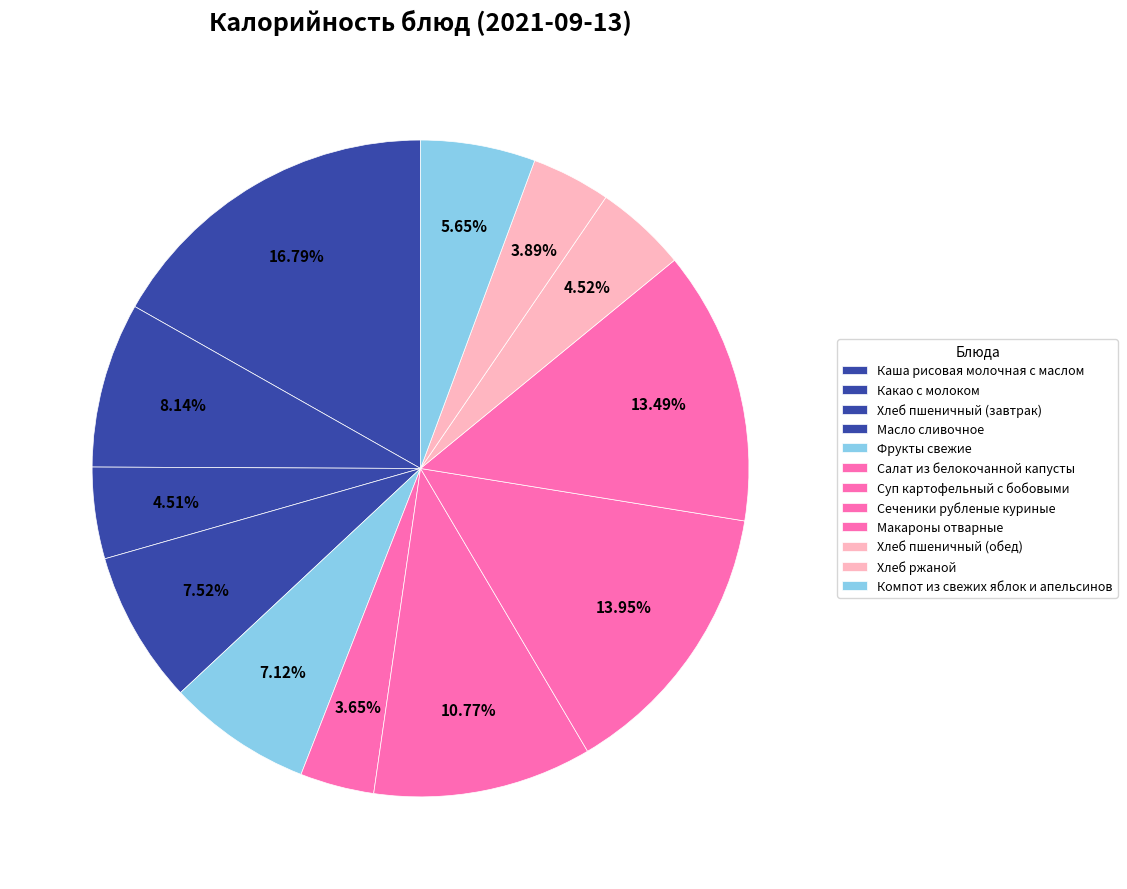

How many segments does this pie chart have?

12